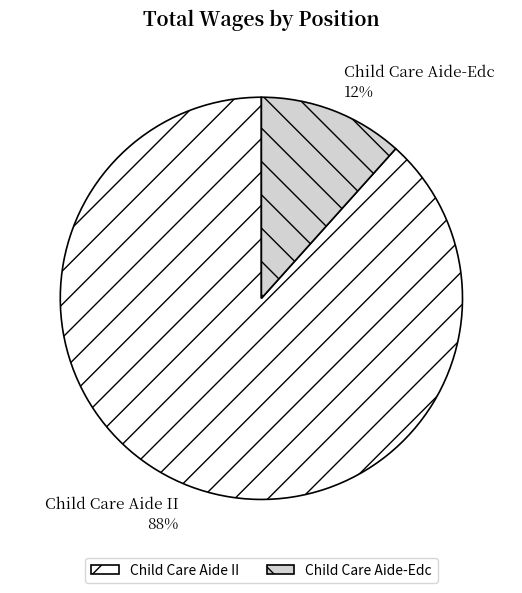

How many segments does this pie chart have?

2